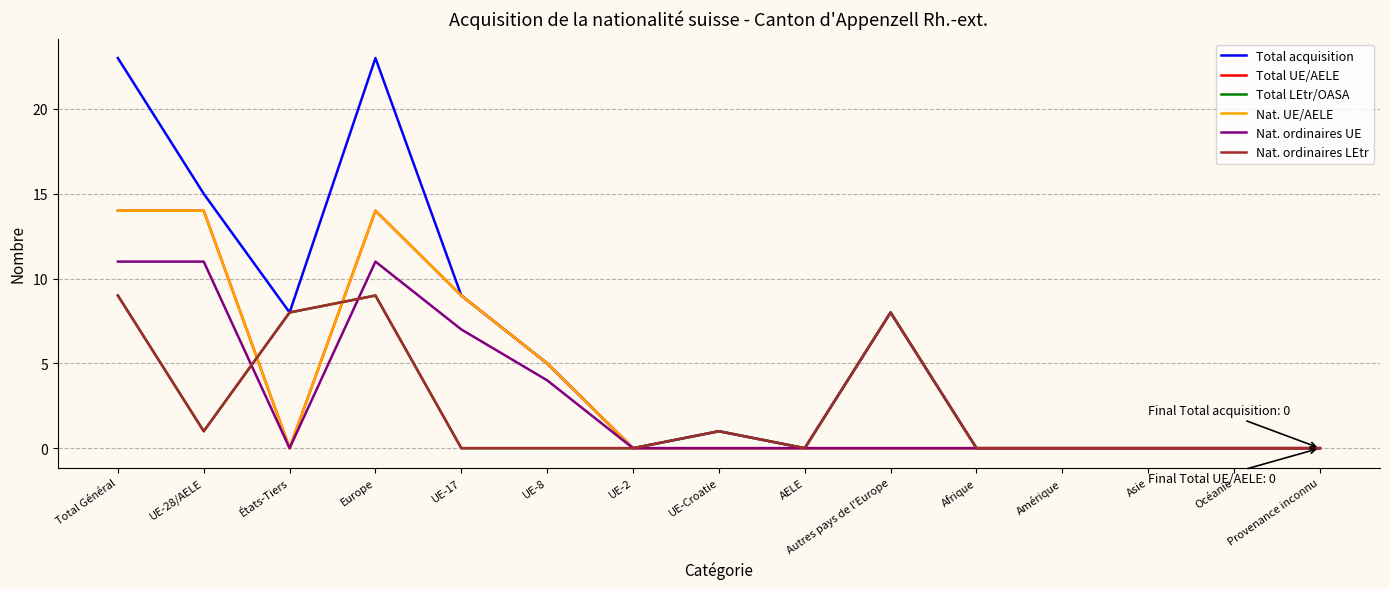

At how many categories does at least one series exceed 13?

3